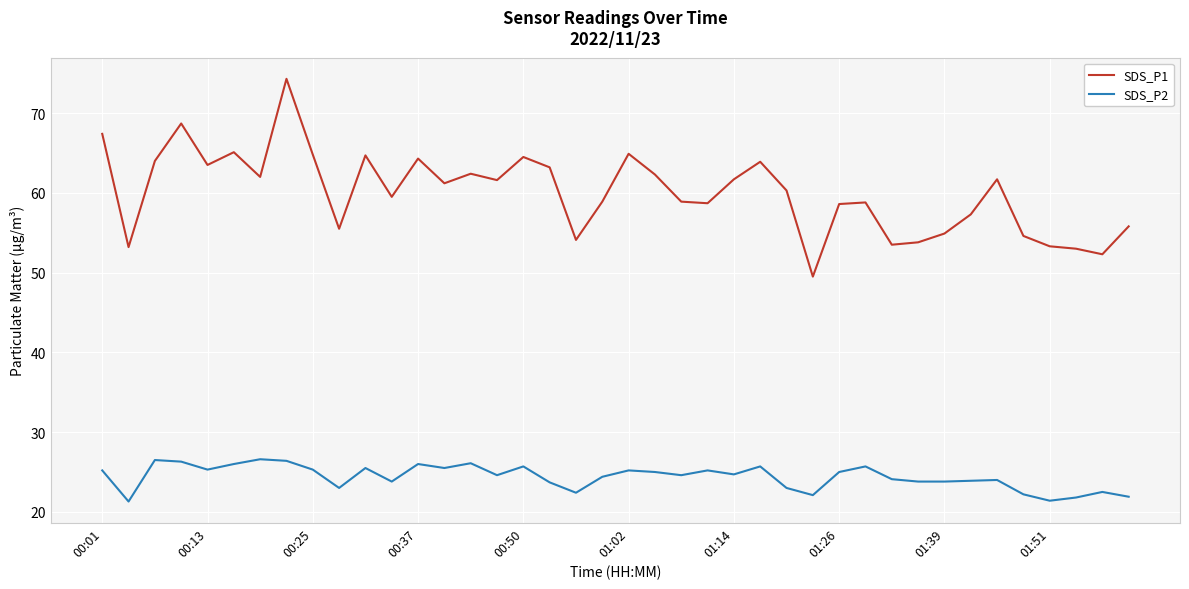

True or false: SDS_P2 and SDS_P1 cross at least once.

False